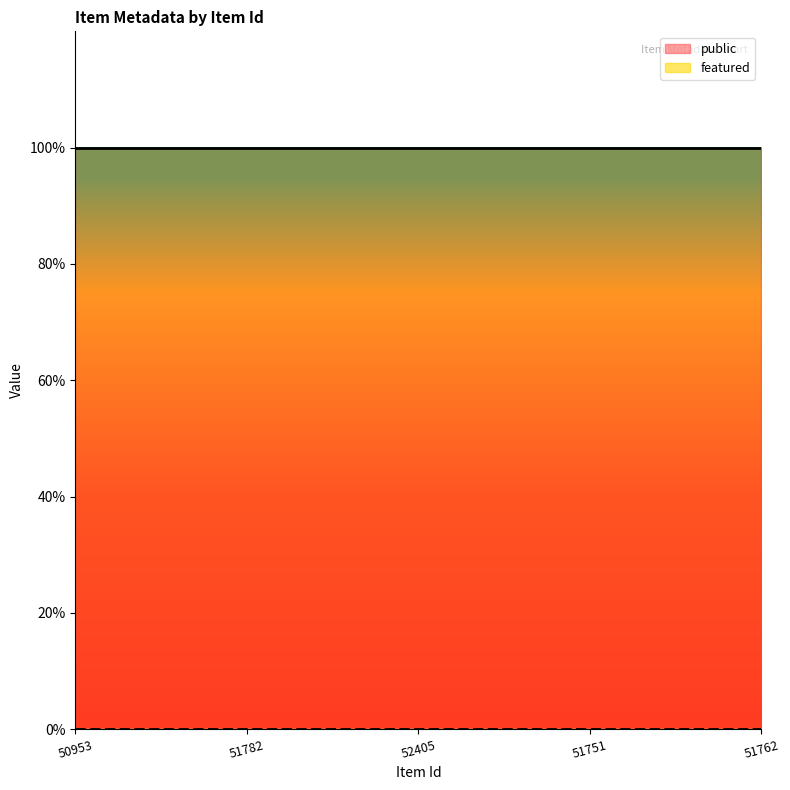

The public series shows 0 at 51762. True or false?

False